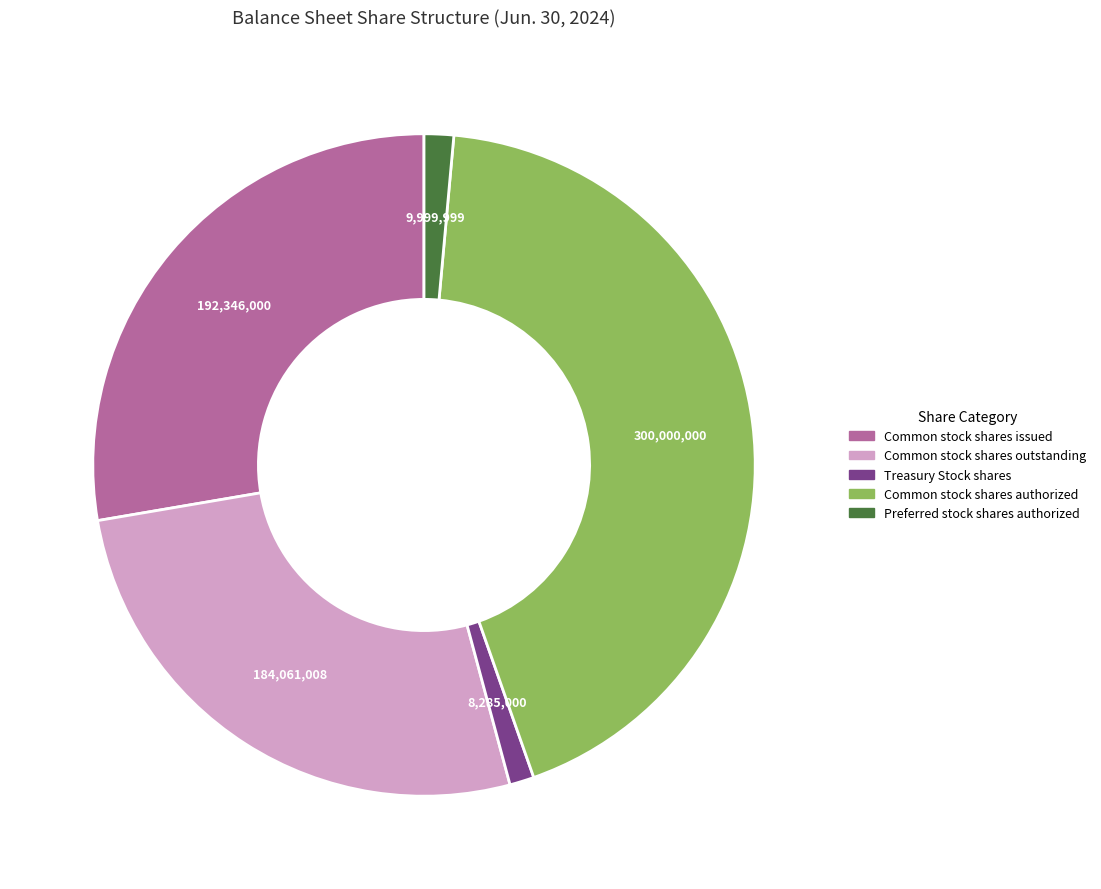

Approximately how many times larger is the value at Common stock shares outstanding compared to Common stock shares issued?

1.0